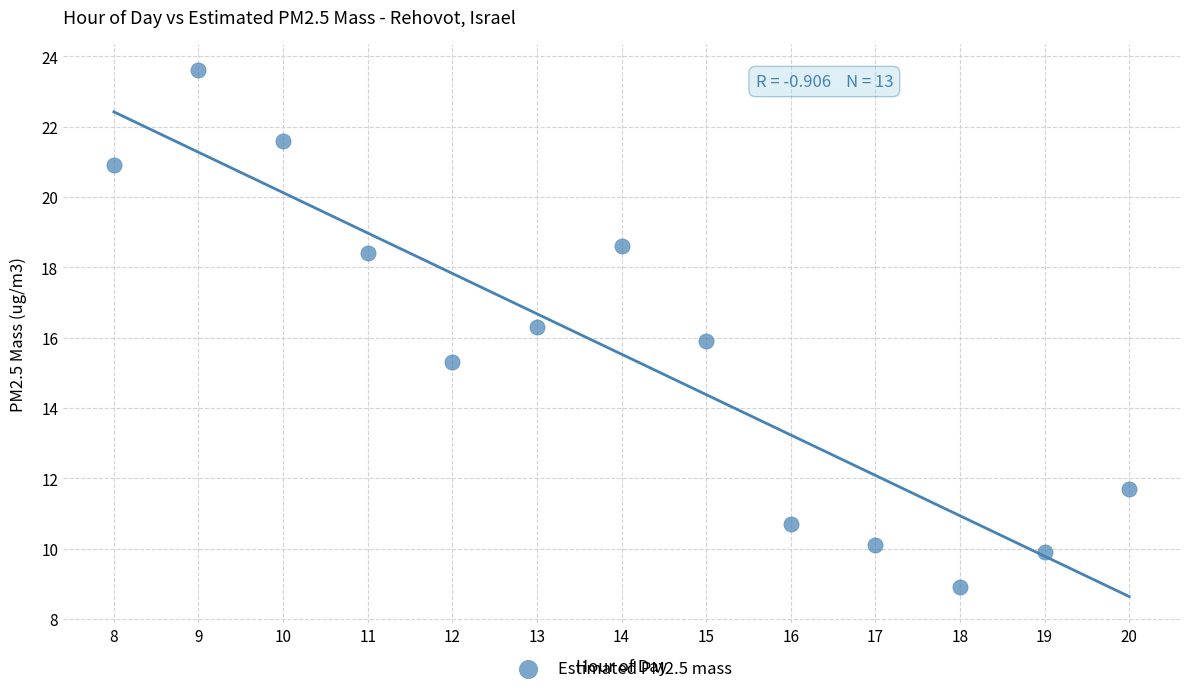

What is the range of Y values (max minus min)?

14.7